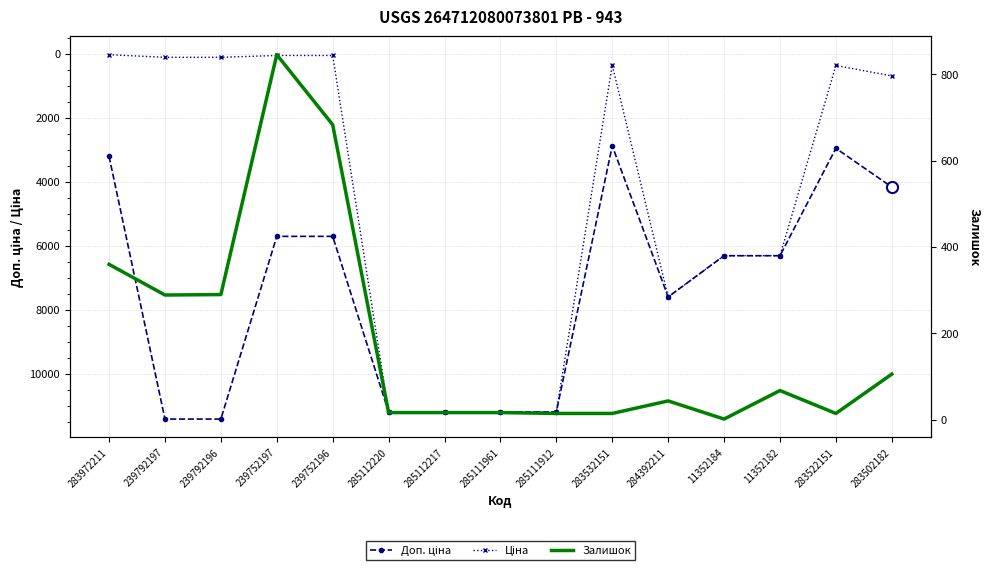

True or false: Доп. ціна has more than 2 interior local peaks.

False